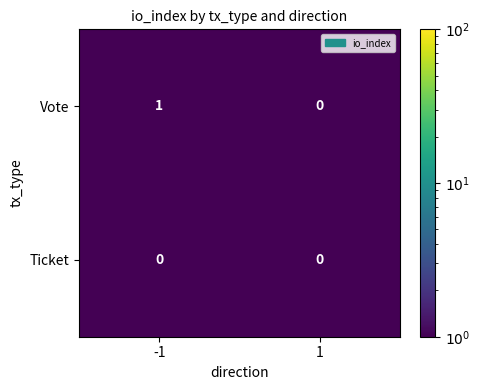

Is the value of Vote at -1 greater than the value of Ticket at 1?

Yes